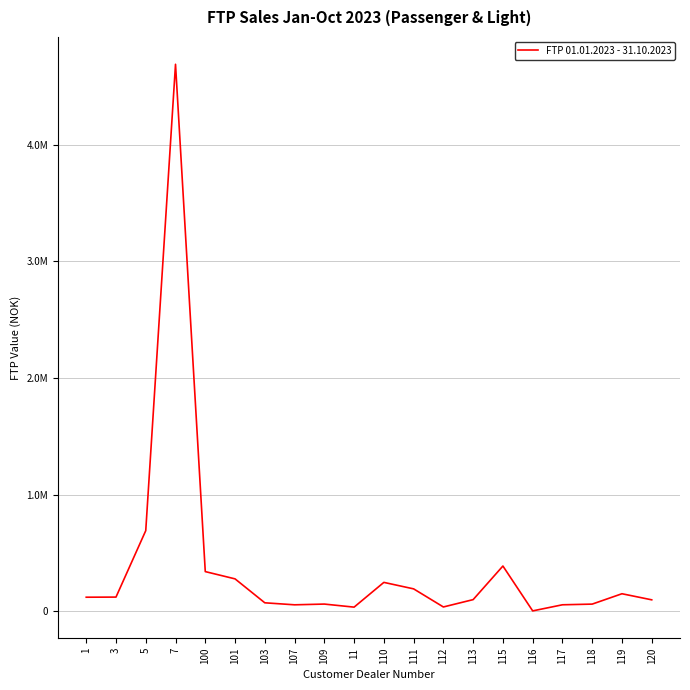

Which has a higher value, 119 or 109?

119